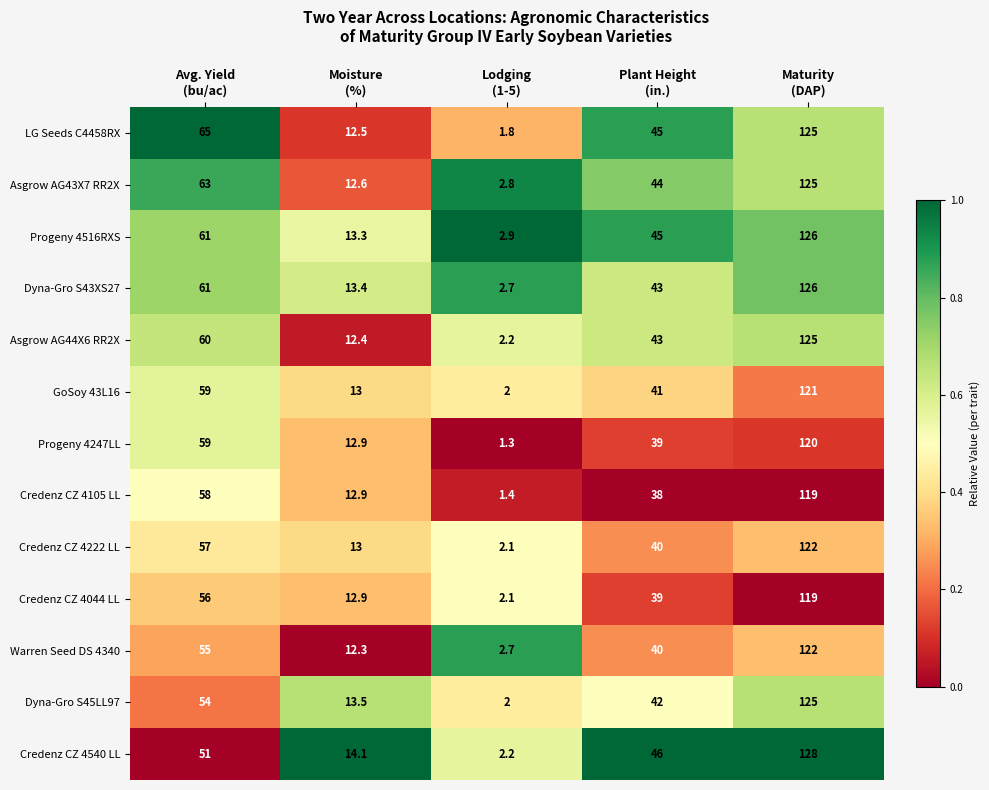

What is the spread (max minus min) of values at Avg. Yield
(bu/ac)?

14.0